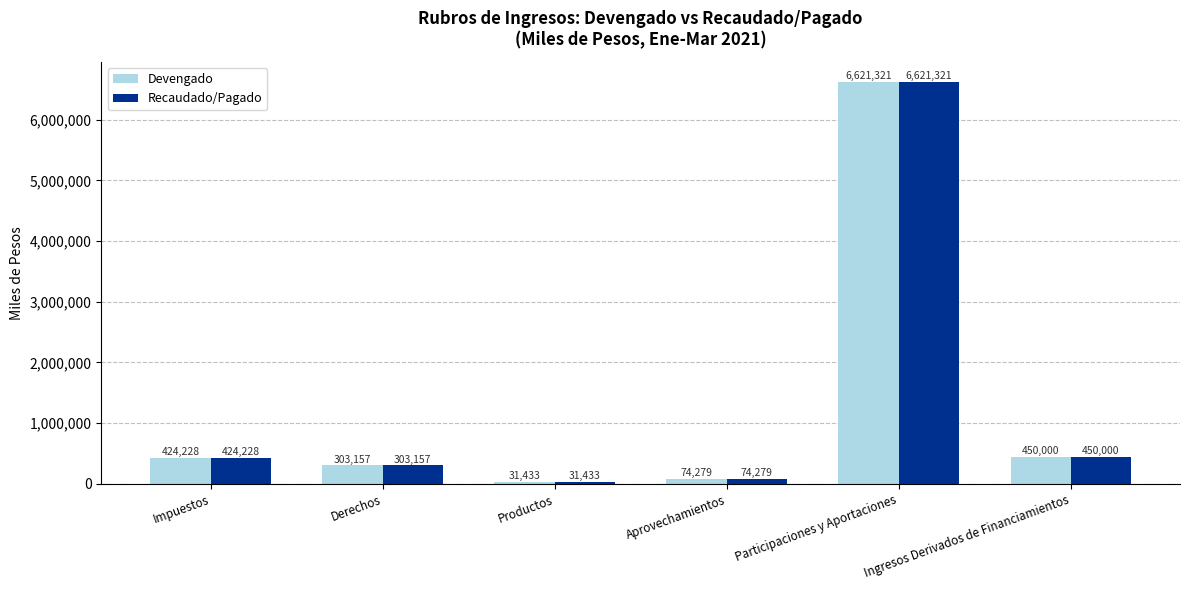

What is the lowest value of the Recaudado/Pagado series?

31433